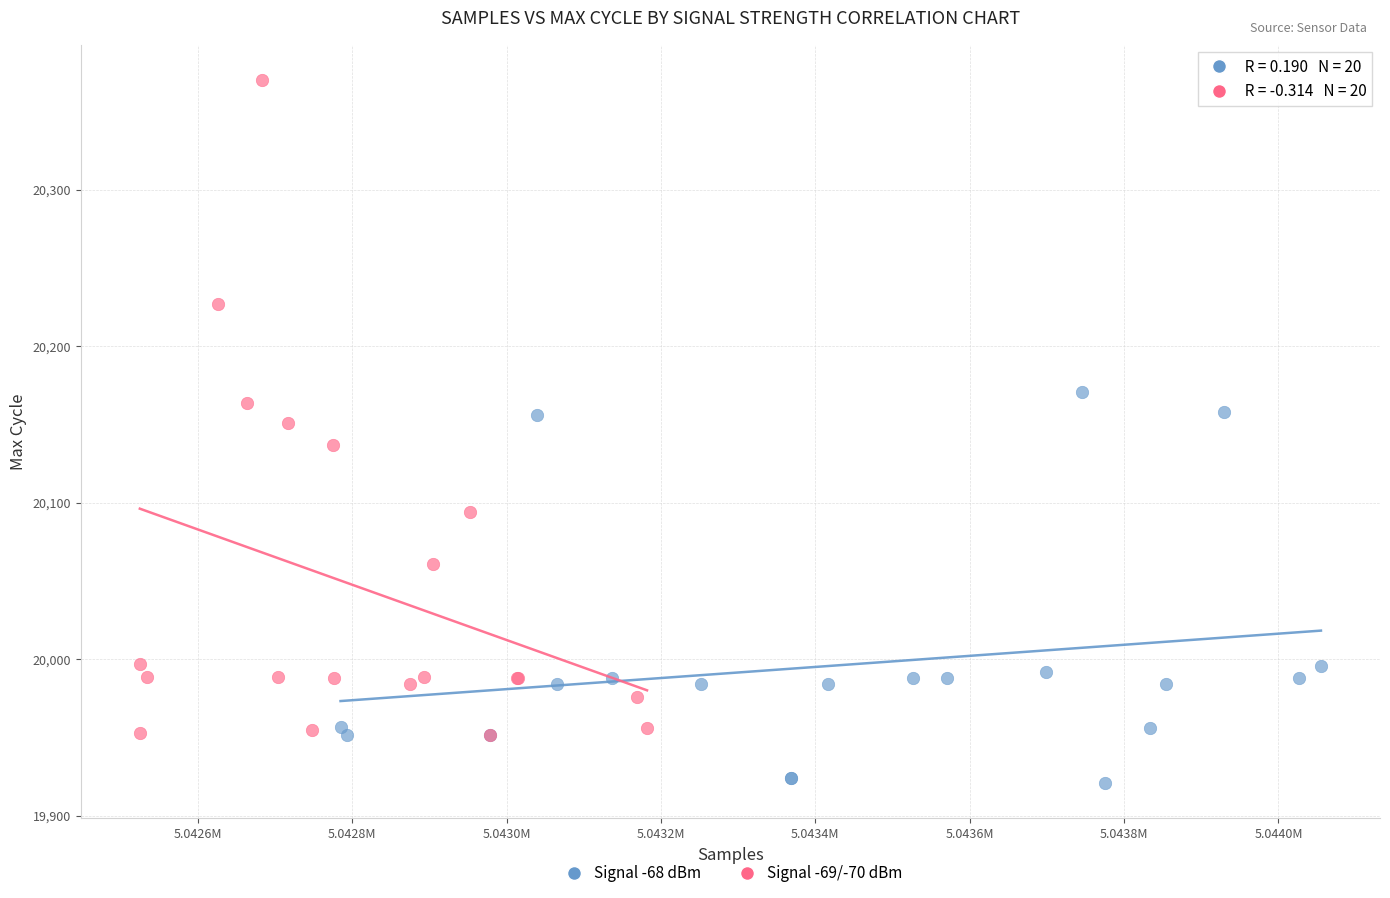

Which series contains the lowest Y value?

Signal -68 dBm